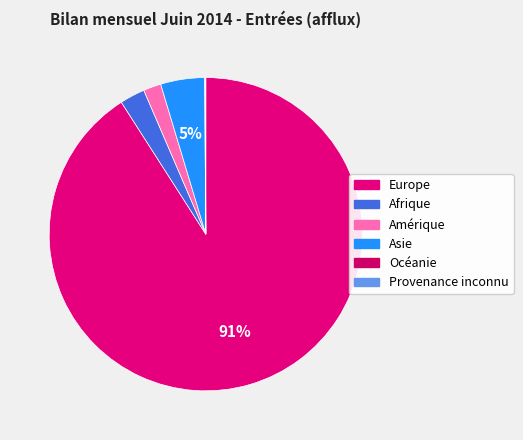

To the nearest percent, what percentage of the pie is Europe?

91%